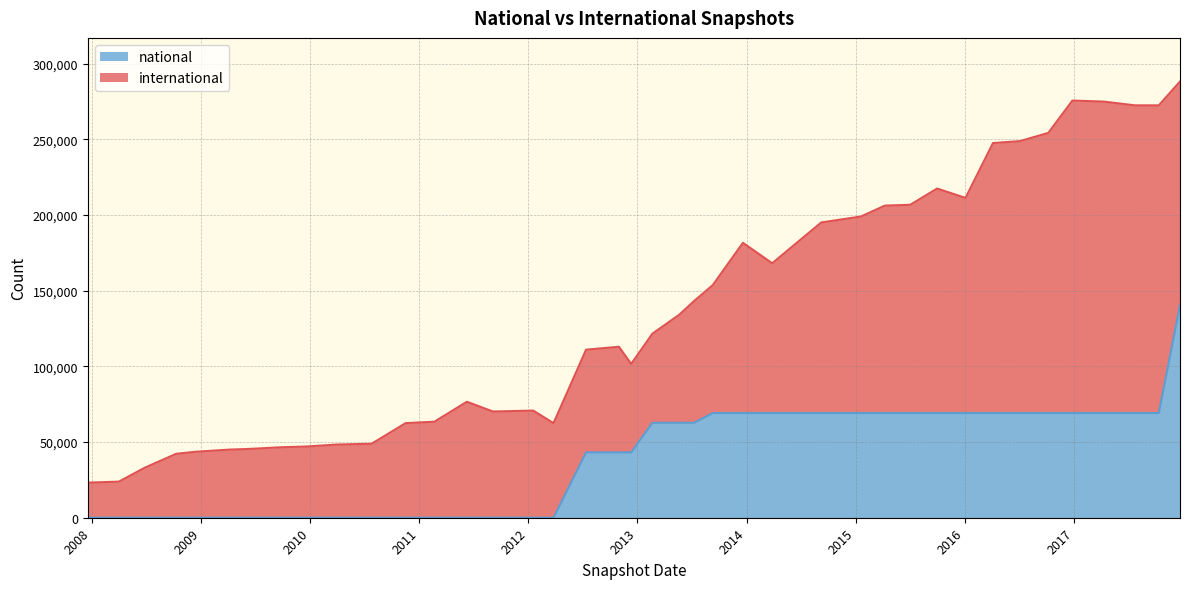

How many values are above zero?

23